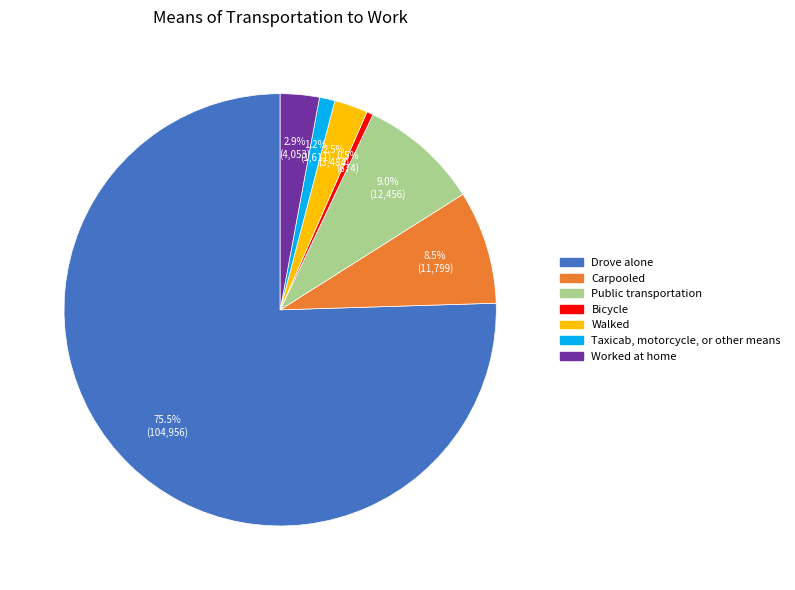

Count the number of slices in the pie.

7